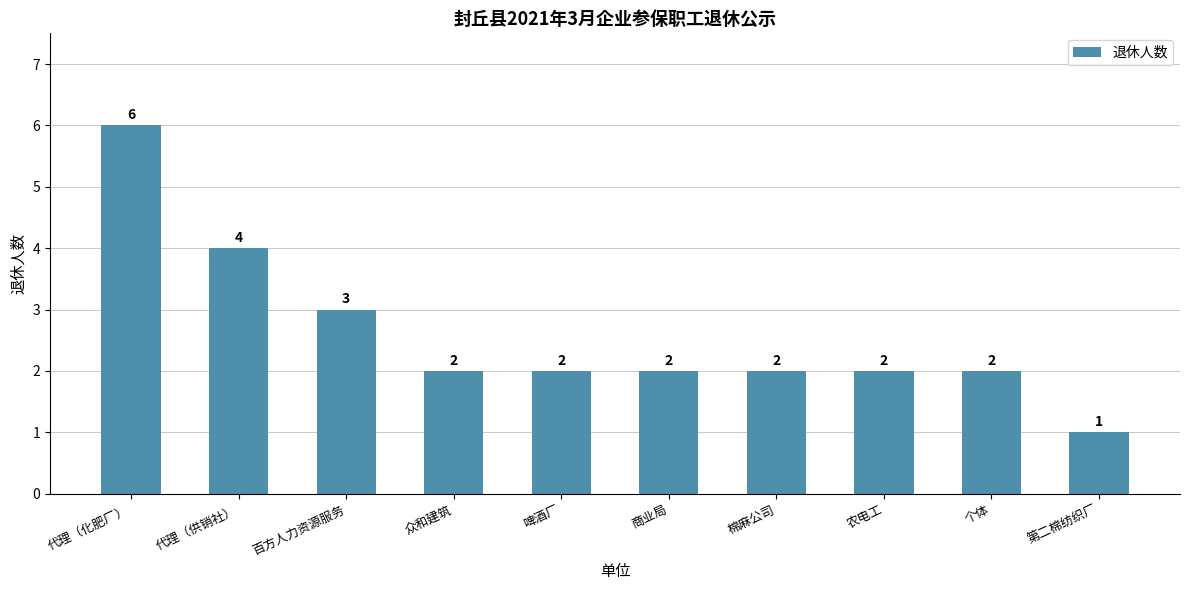

What is the sum of the values at 啤酒厂 and 百方人力资源服务?

5